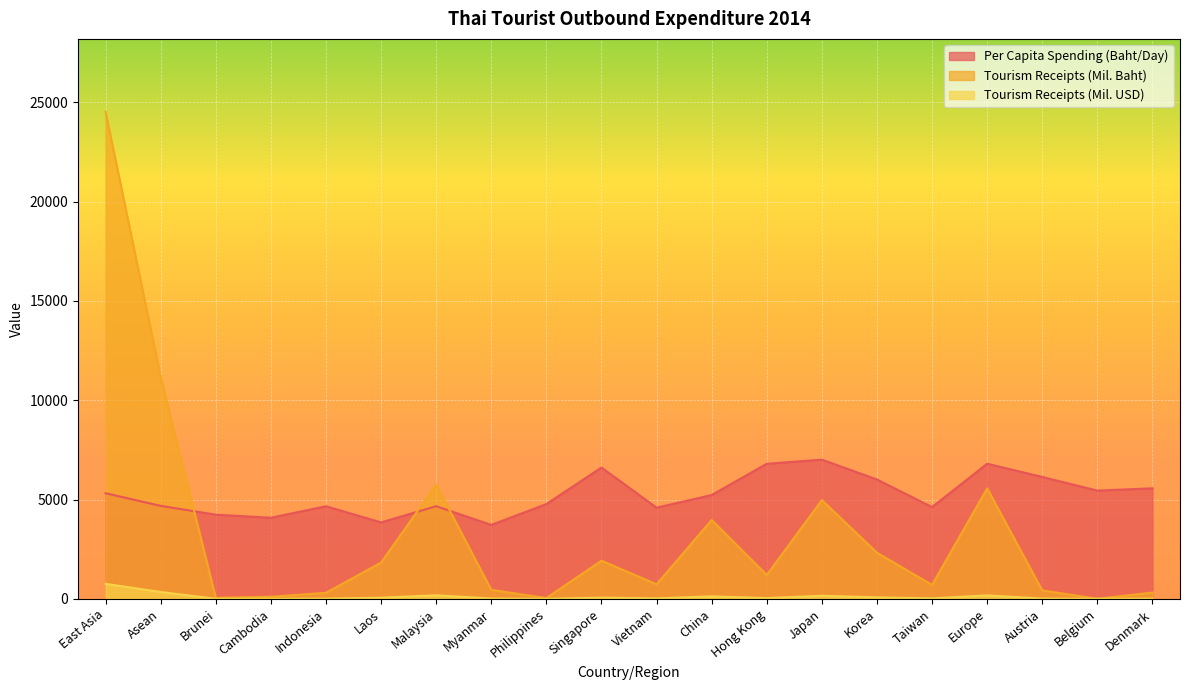

How many lines are shown in the chart?

3